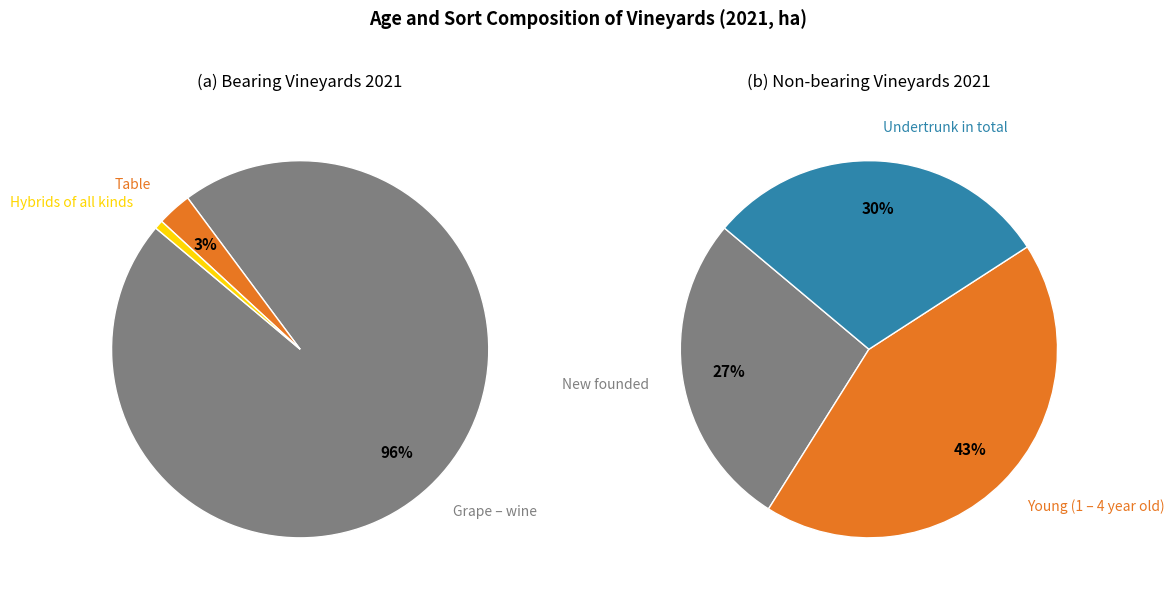

Which category has the biggest portion of the pie?

Grape – wine